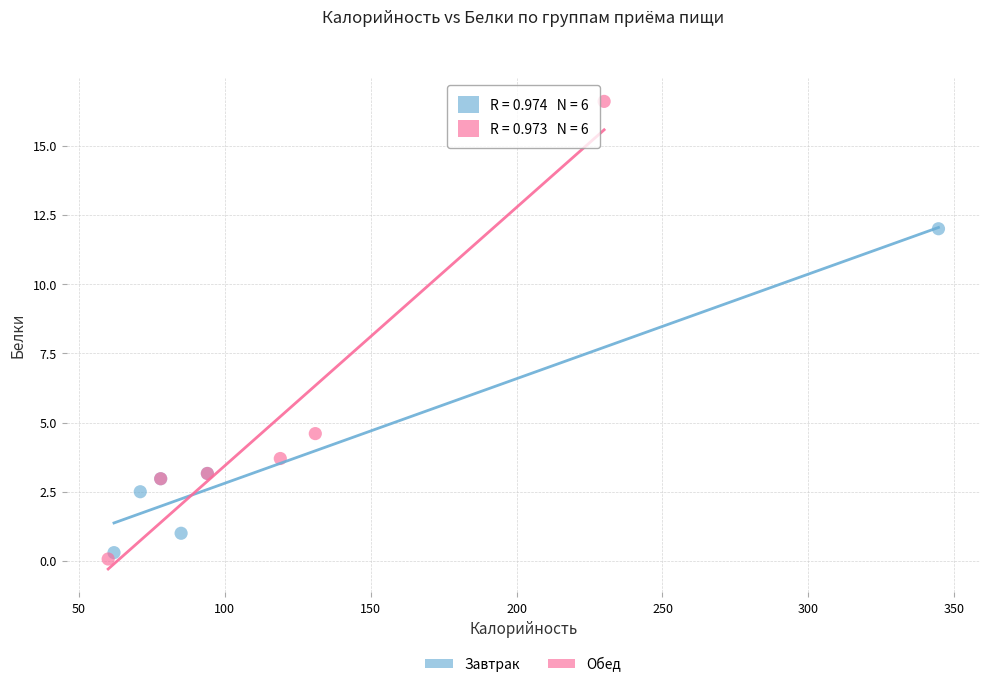

Which series has the widest spread of Y values?

Обед